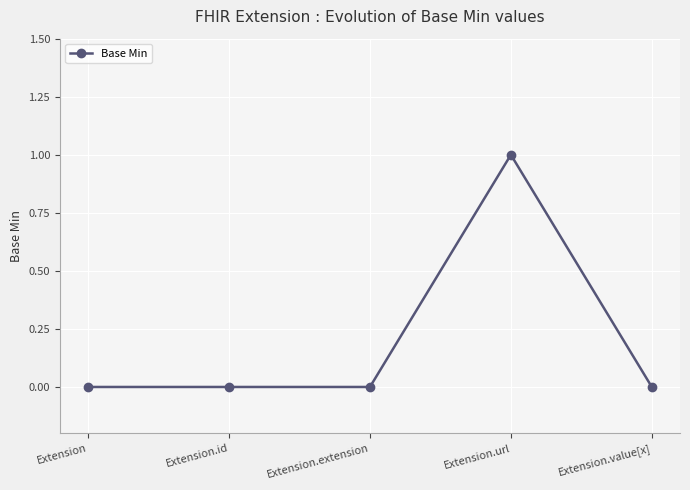

True or false: there are more than 2 points higher than both neighbors.

False